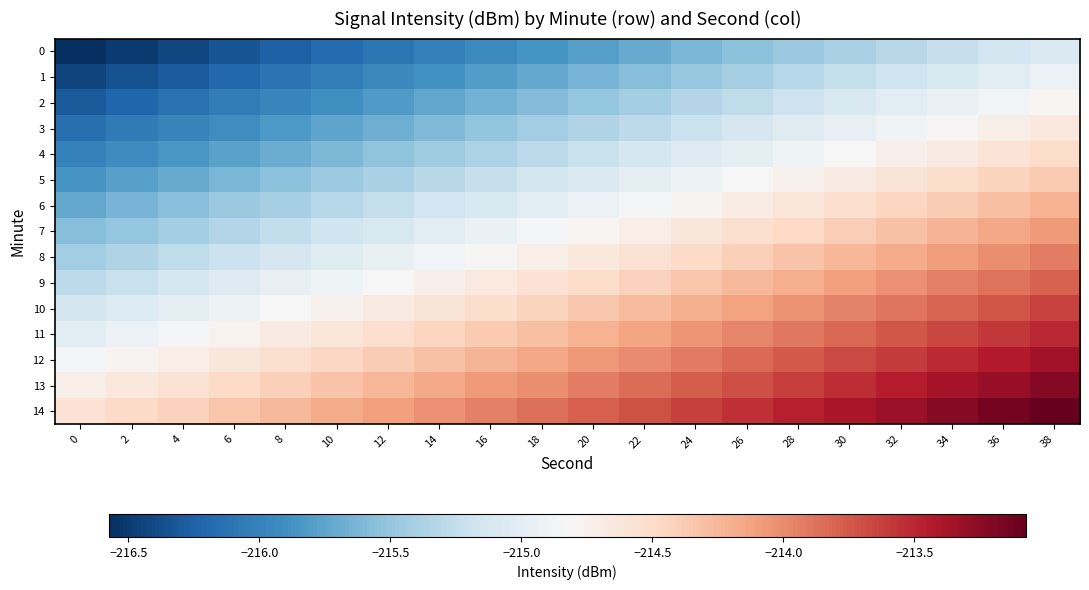

What is the total value across all series at 16?

-3224.1